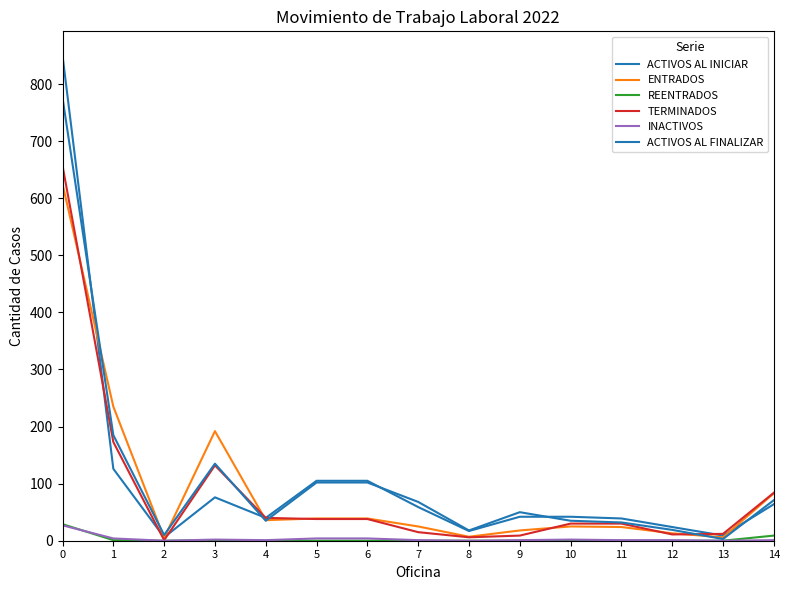

Is this an area chart (filled region under the line)?

No